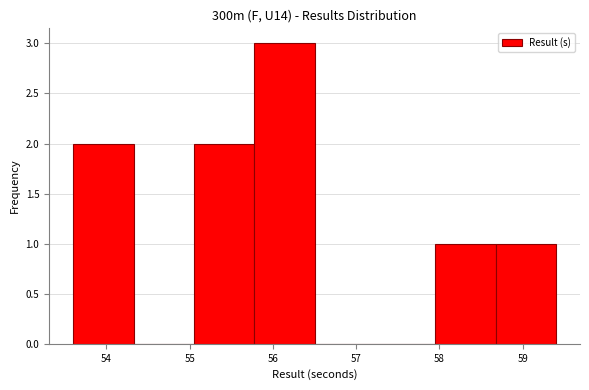

What is the height of the bar covering 53.6 to 54.3 on the x-axis? Neither the bar edges nor the heights are printed on the chart, so give them approximately, as read against the axes.

2